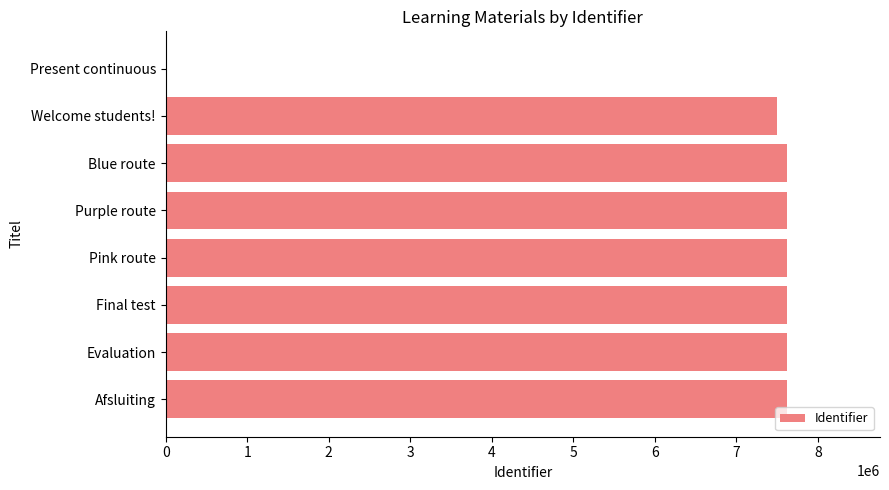

The value at Evaluation is 10244160. True or false?

False